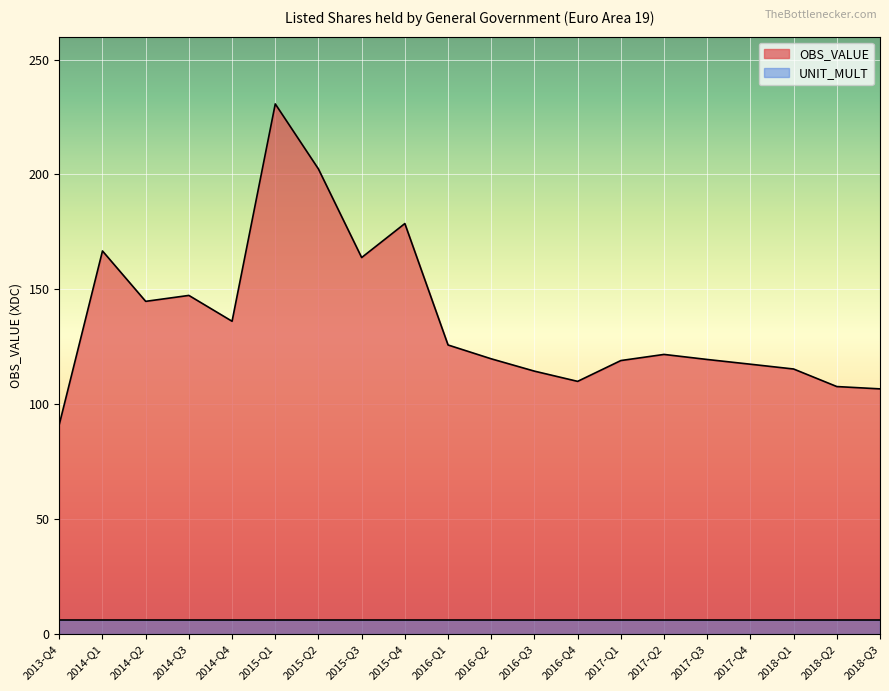

Is it true that the value at 2015-Q4 is 178.6?

True